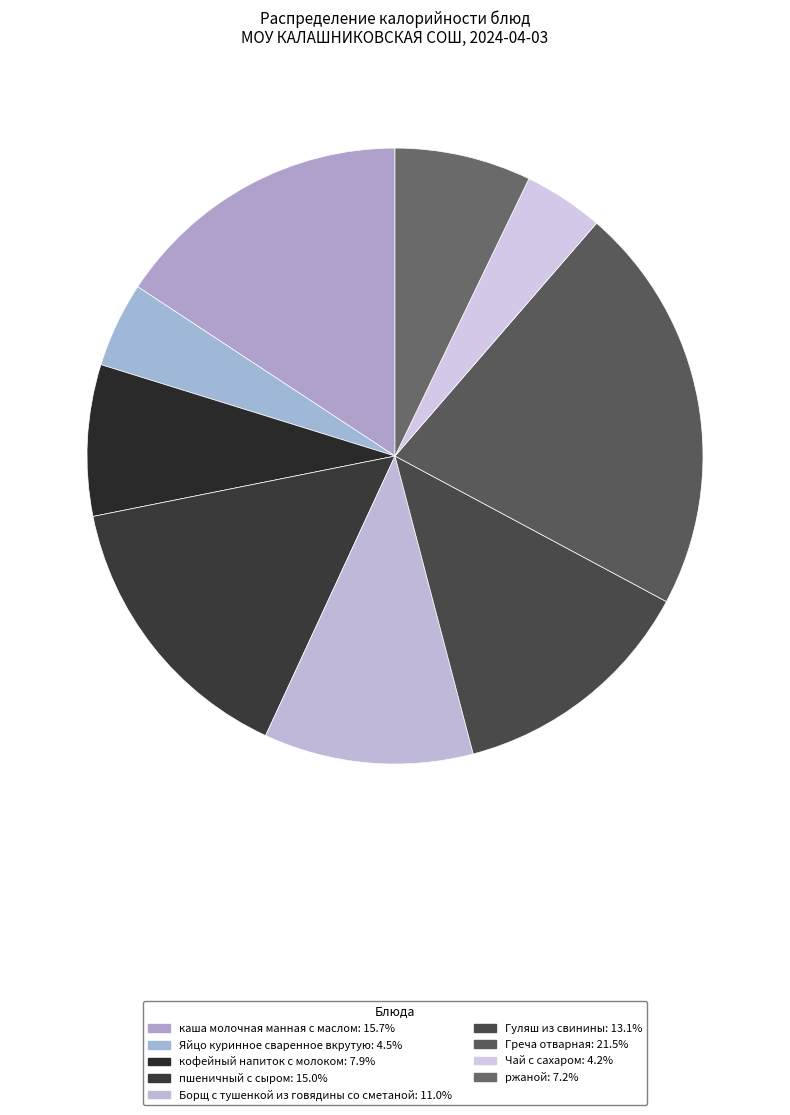

How many segments does this pie chart have?

9